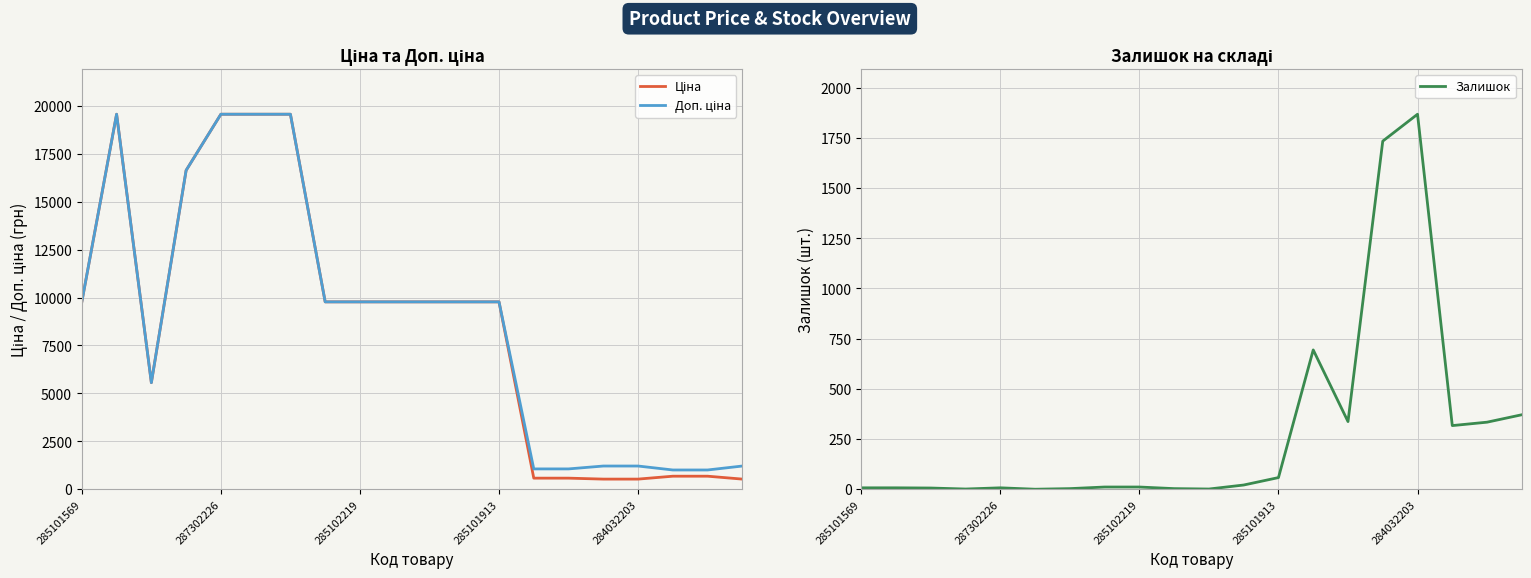

What are all the series names shown in the legend?

Ціна, Доп. ціна, Залишок